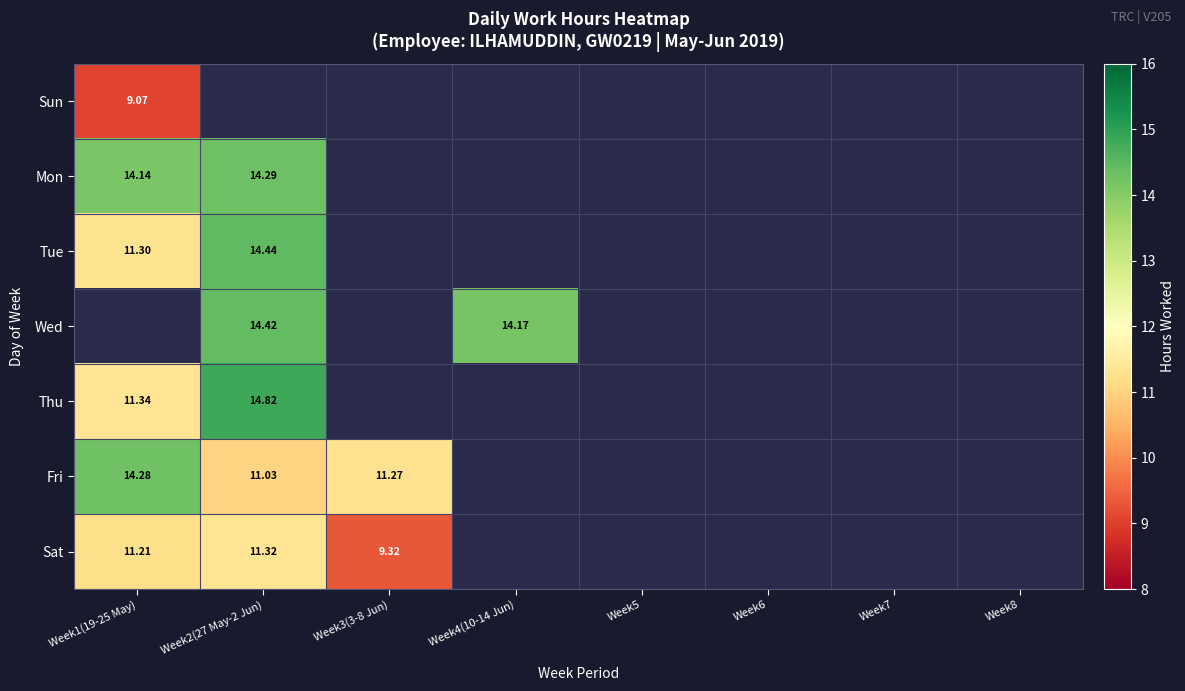

Where is Sun nearest to the value 9?

Week1(19-25 May)